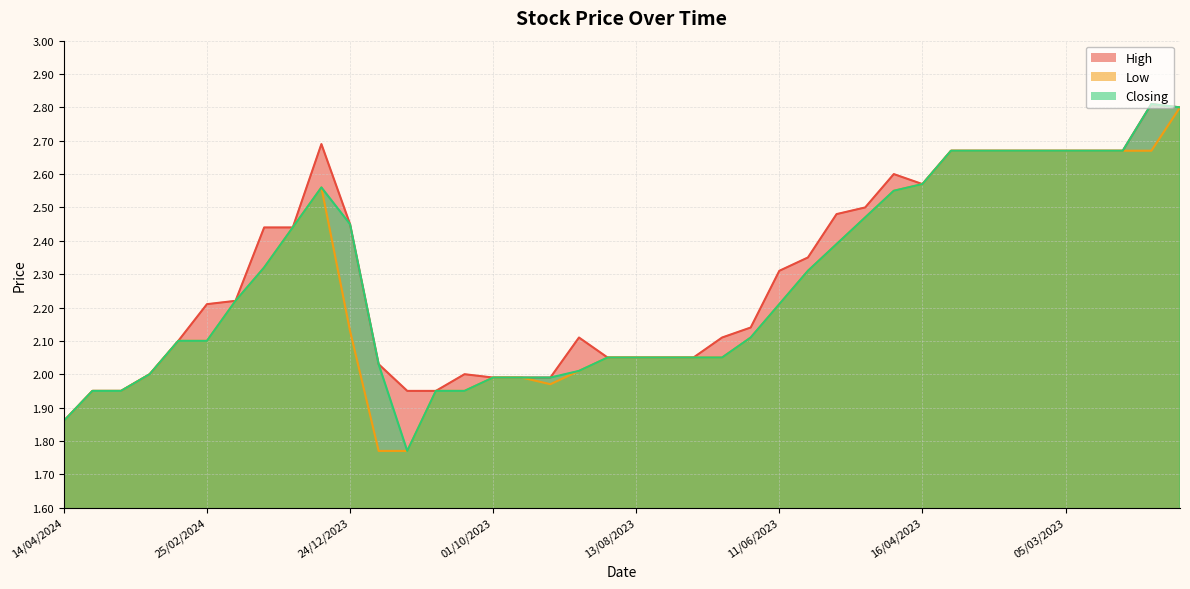

Between 17/12/2023 and 04/06/2023, which series saw the biggest shift?

Low